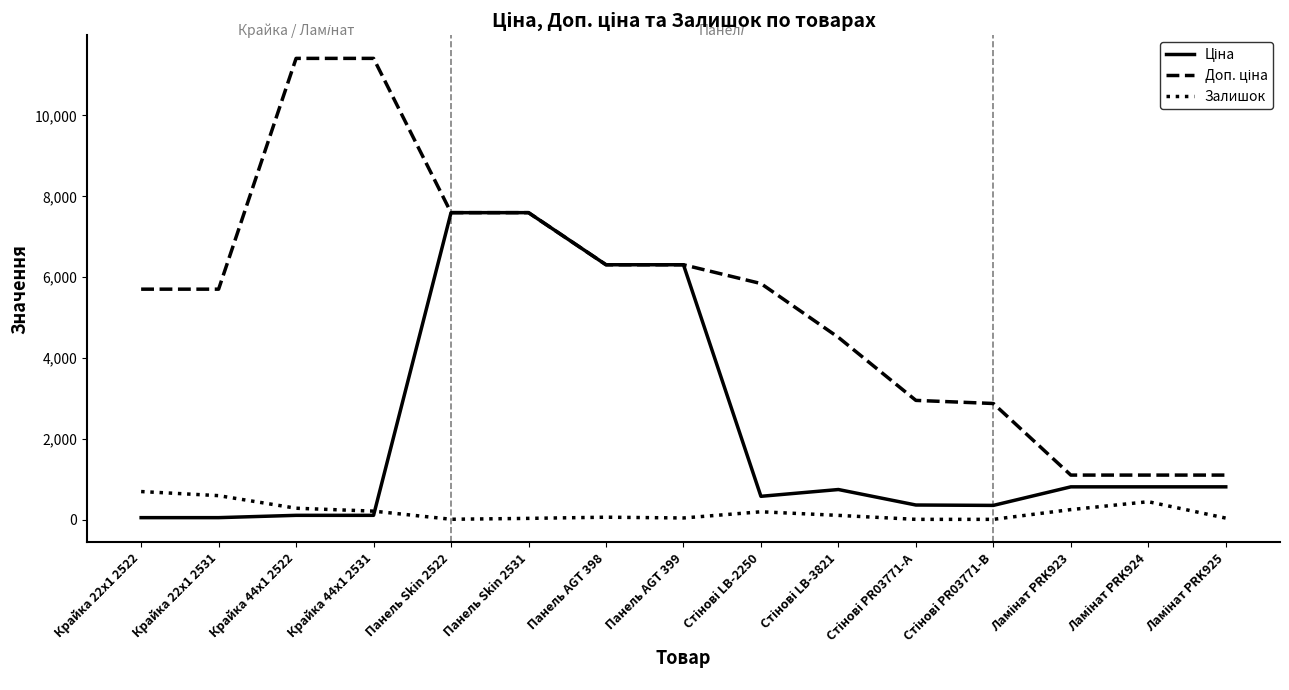

True or false: Залишок has a value of 49.0 at Панель AGT 399.

True